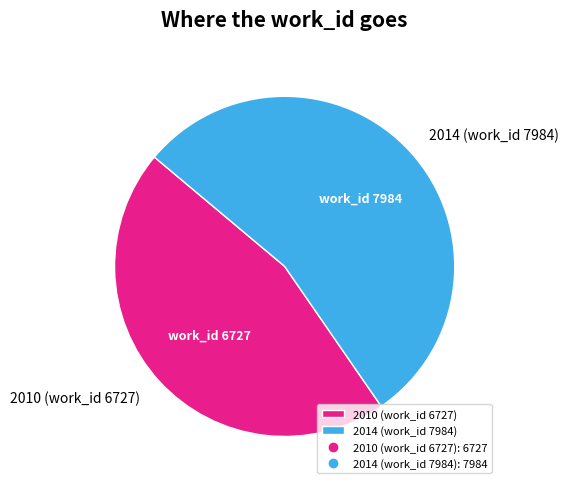

Which category accounts for the majority?

2014 (work_id 7984)